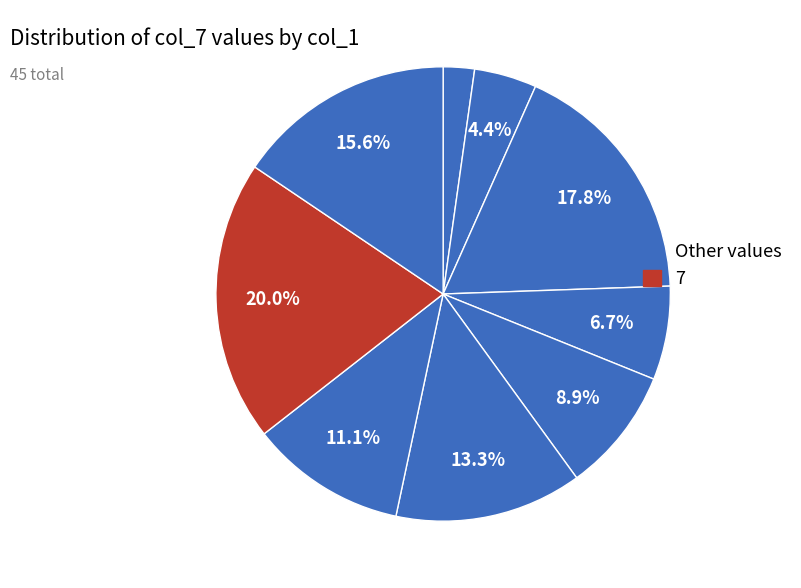

To the nearest percent, what is the difference between the largest and smallest slice percentages?

18%